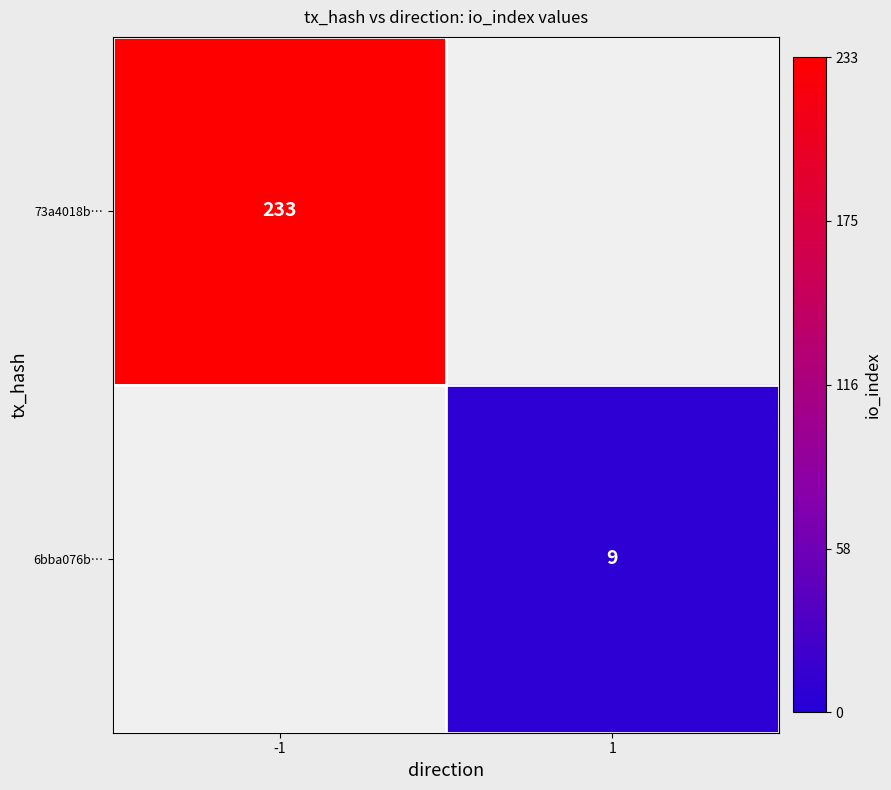

The 6bba076b… series shows 9 at 1. True or false?

True